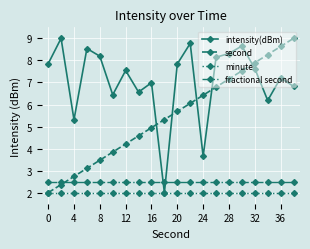

What is the smallest value displayed?

2.0